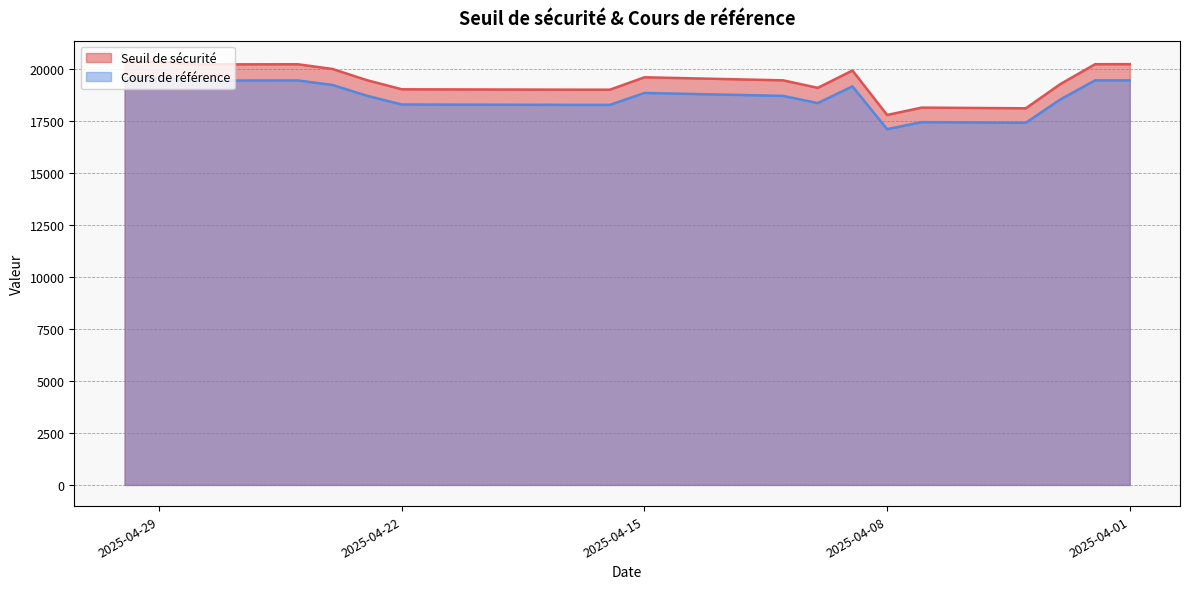

True or false: Seuil de sécurité and Cours de référence intersect in this chart.

False